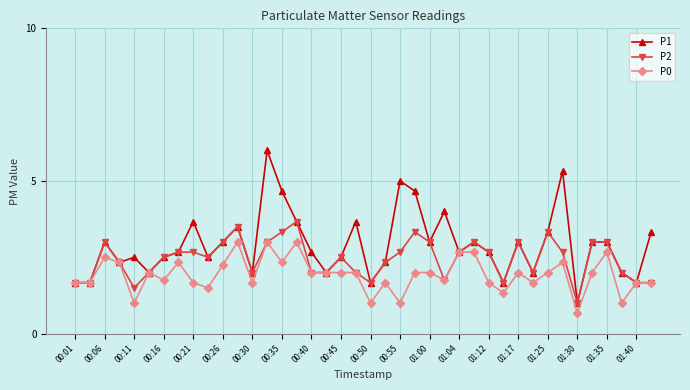

Which series has the widest spread of values?

P1